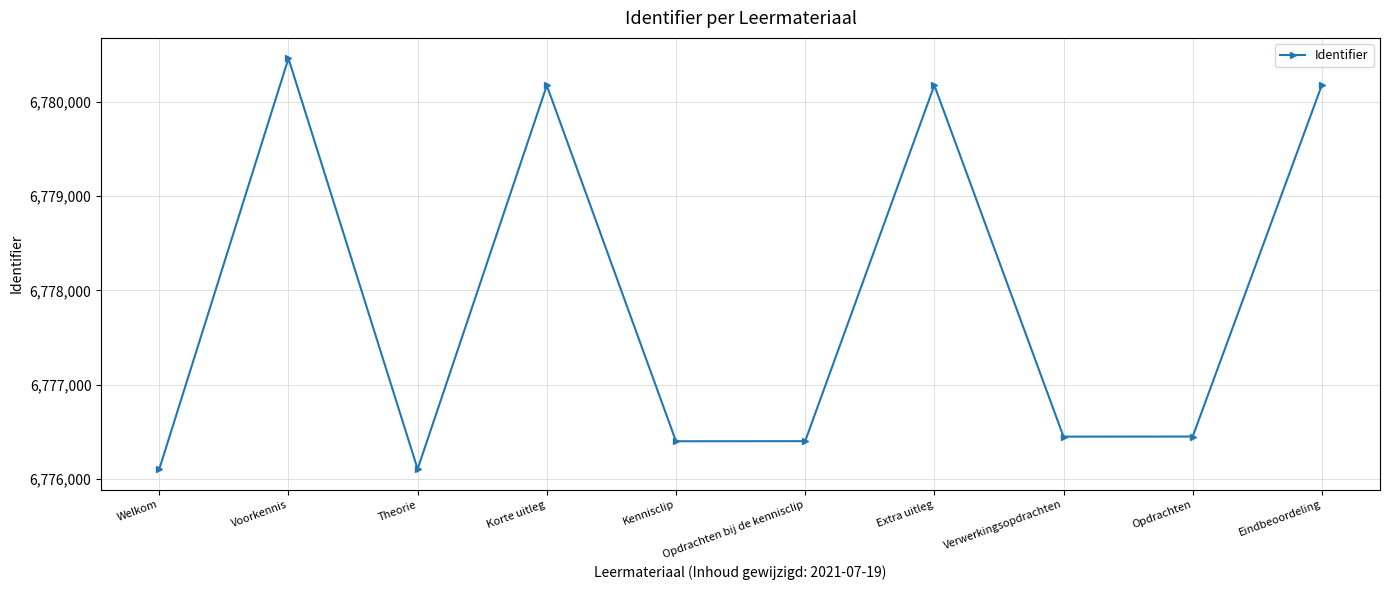

Where does the data first go above 6776450?

Voorkennis